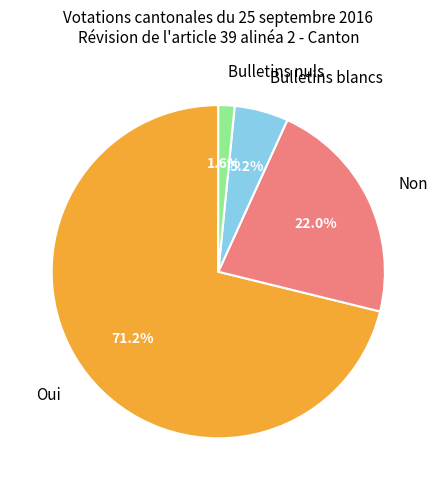

To the nearest percent, what is the difference between the Oui and Bulletins nuls slice percentages?

70%